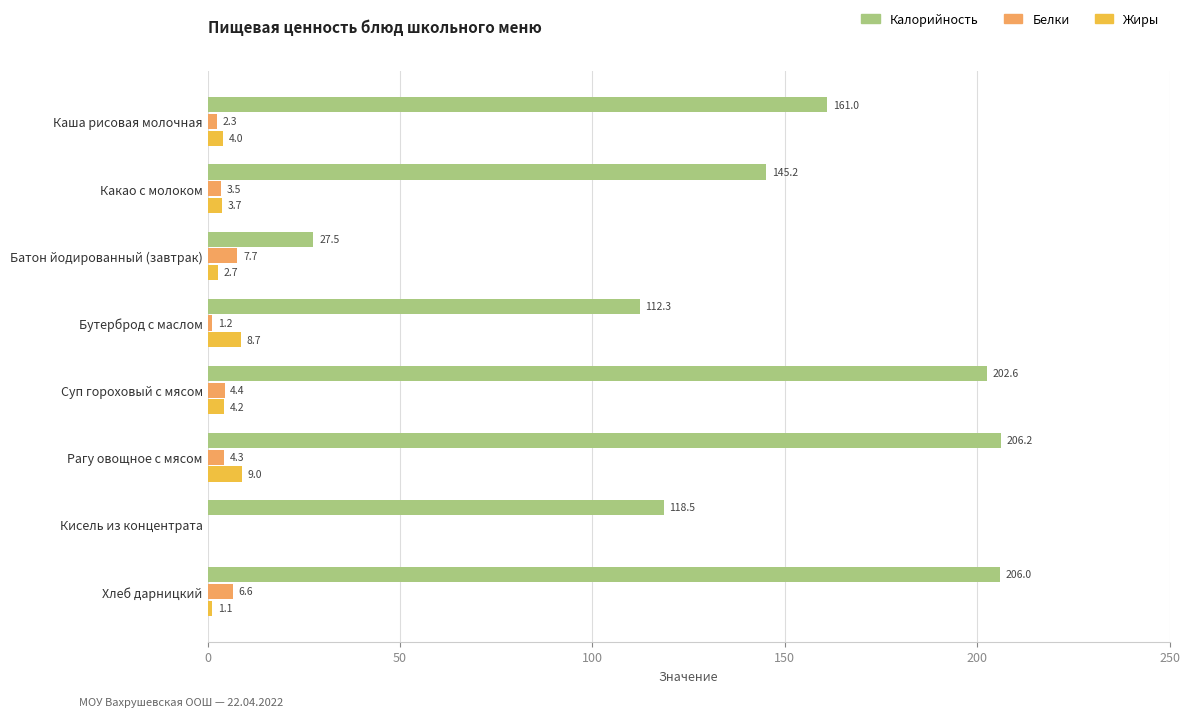

What is the highest value of the Жиры series?

9.0